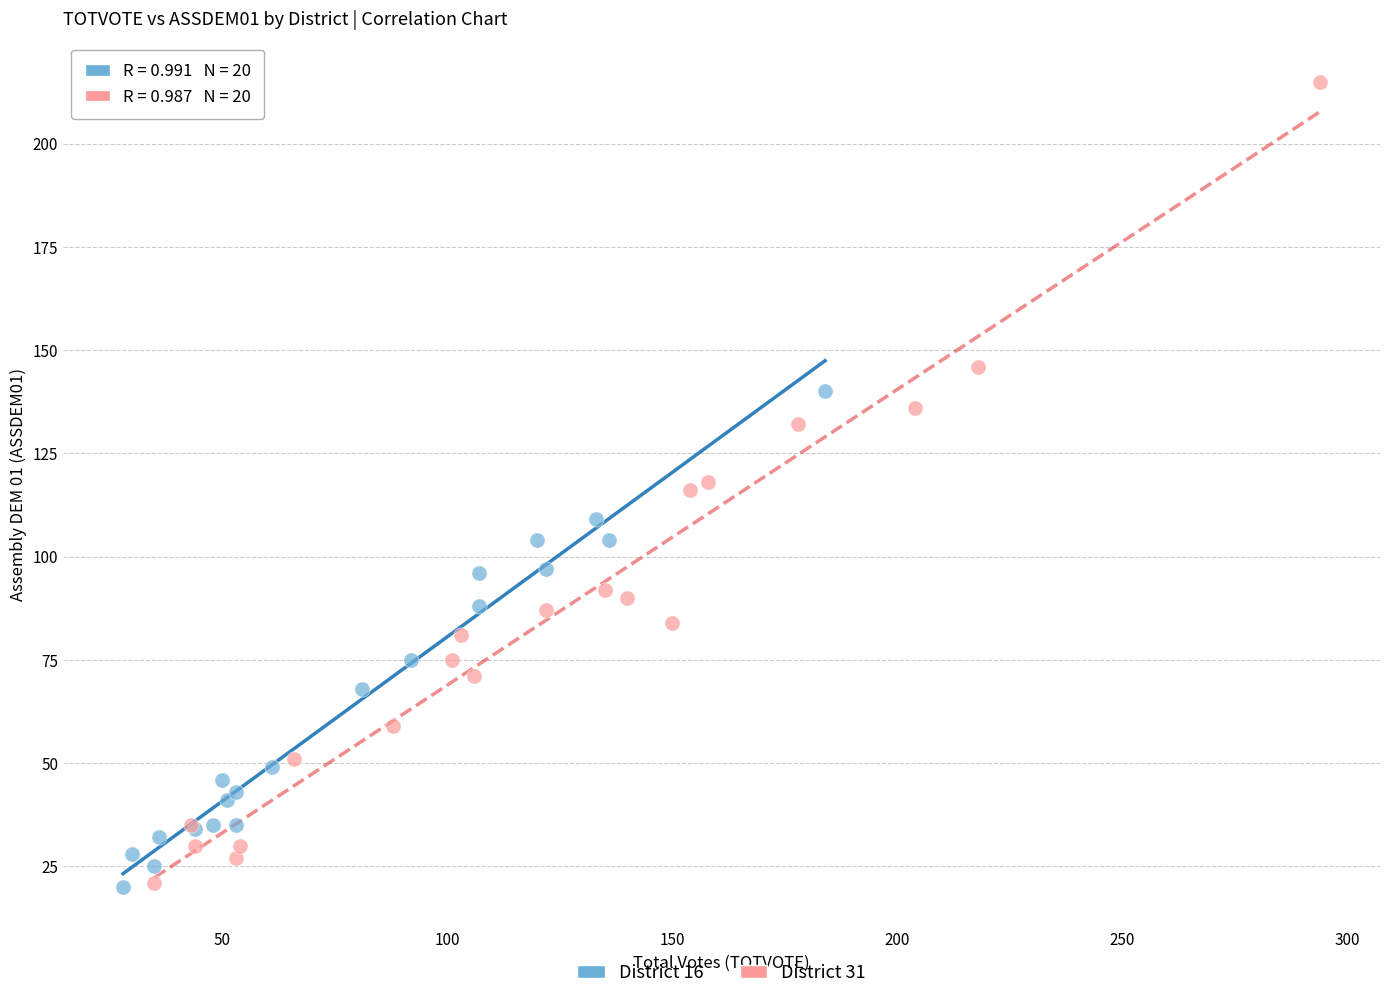

Which series has the widest spread of Y values?

District 31